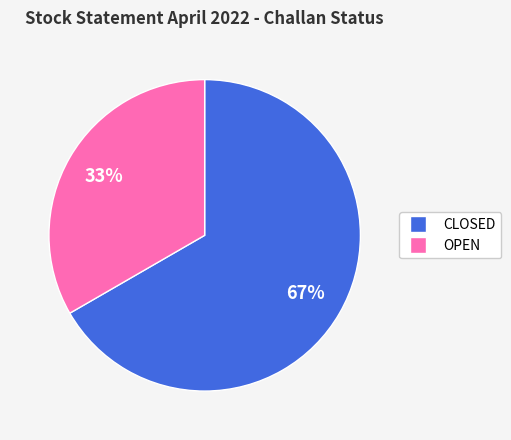

How many segments does this pie chart have?

2